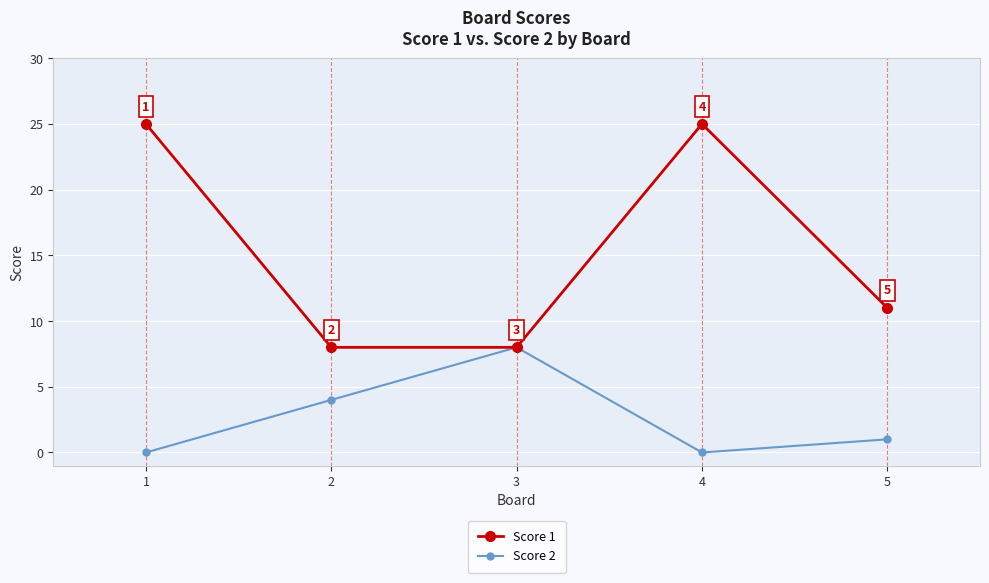

Where is the first local maximum for Score 2?

3